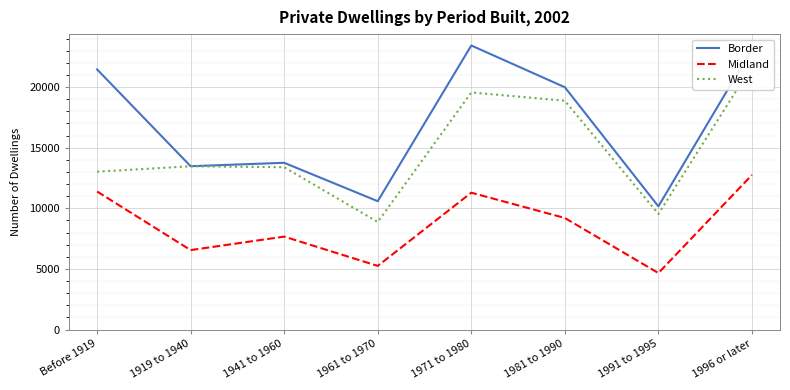

What are all the series names shown in the legend?

Border, Midland, West